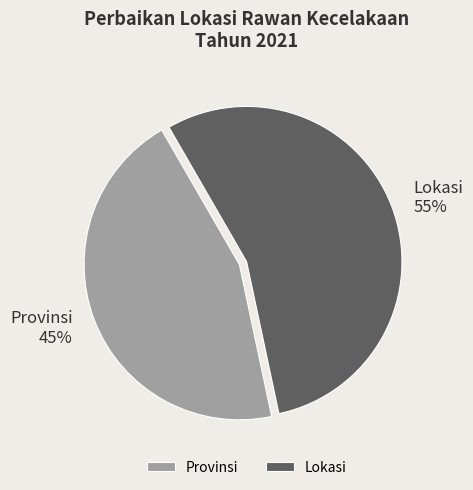

Which category has the smallest portion of the pie?

Provinsi